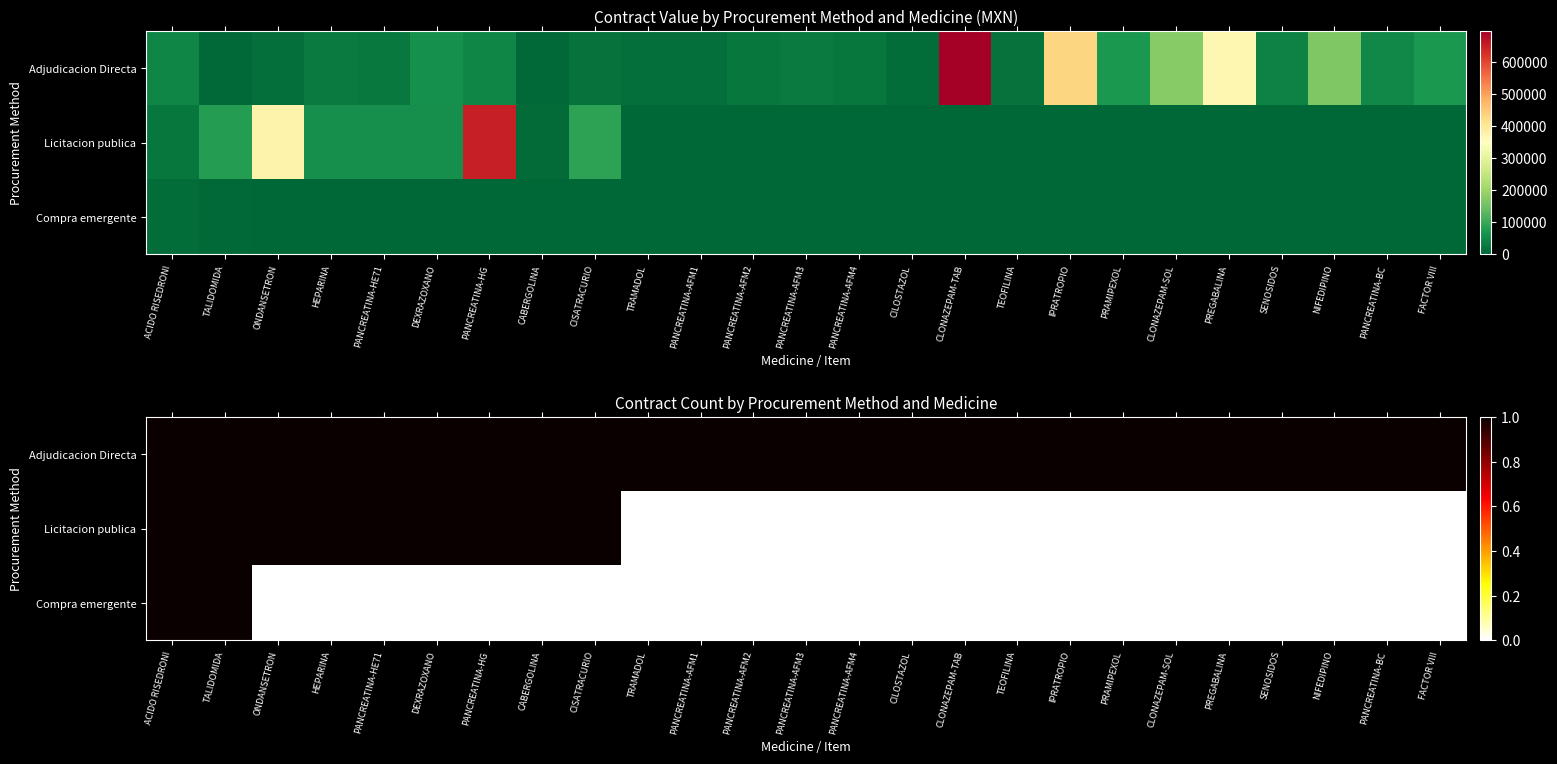

Which series has the largest total across all categories?

Adjudicacion Directa